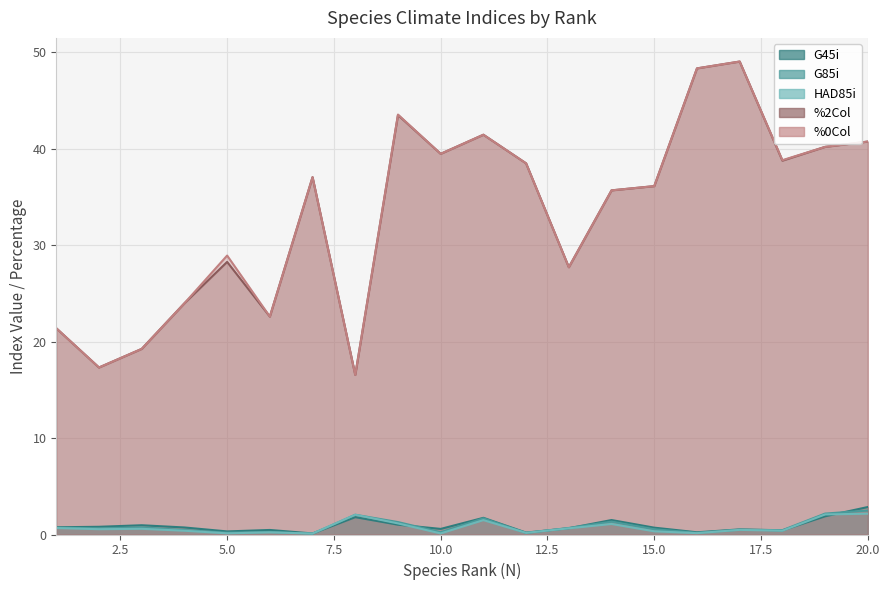

Which series changed the most between 7 and 12?

%2Col